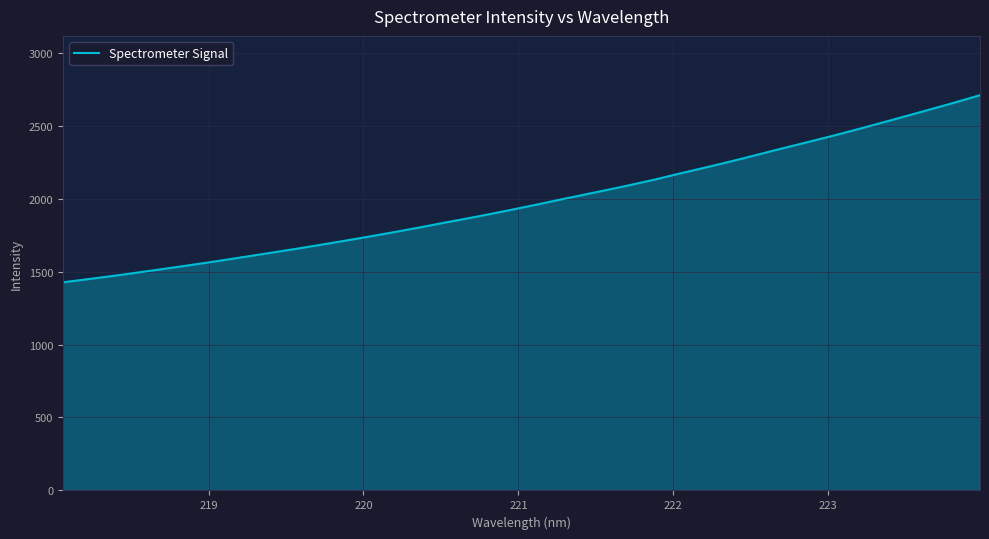

What is the difference between the maximum and minimum values?

1282.2